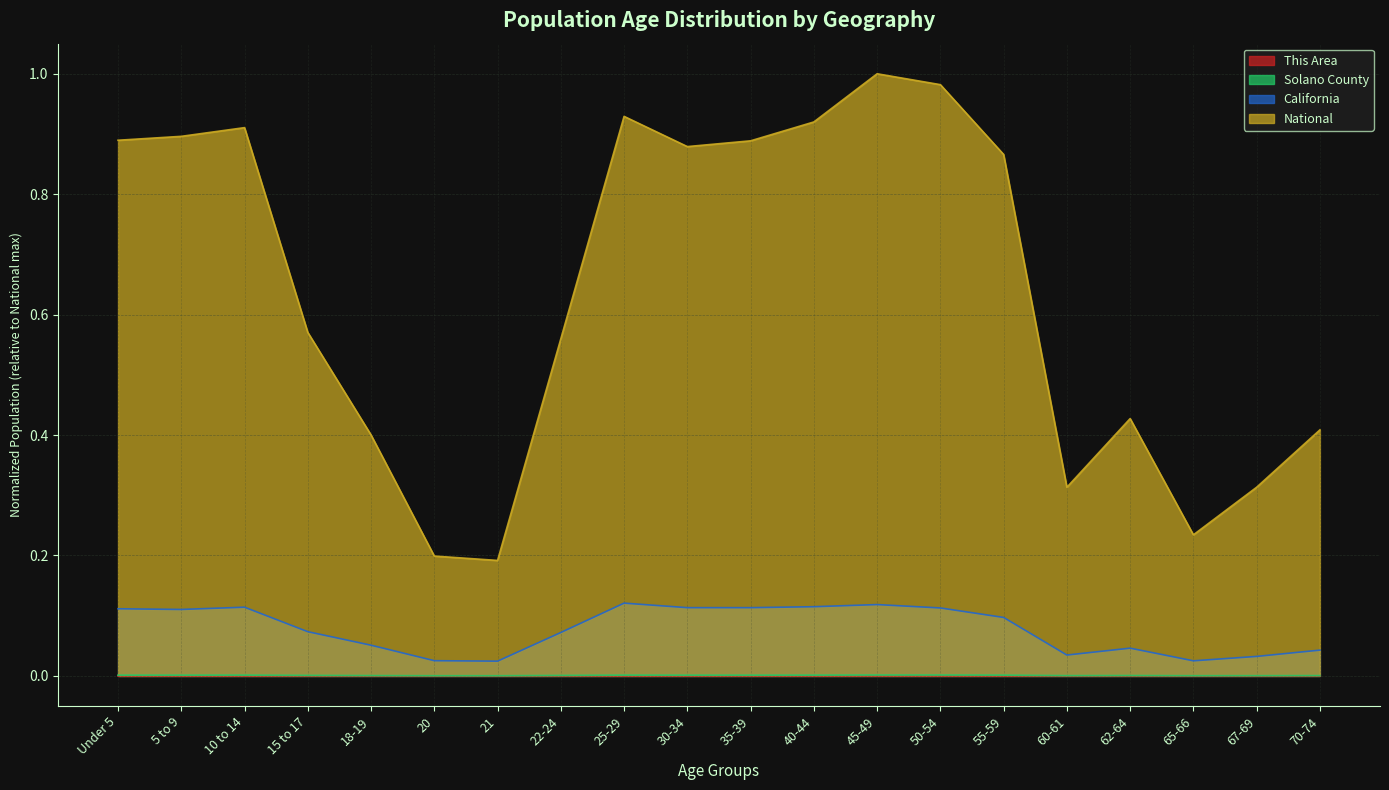

True or false: National has more than 2 points higher than both neighbors.

True